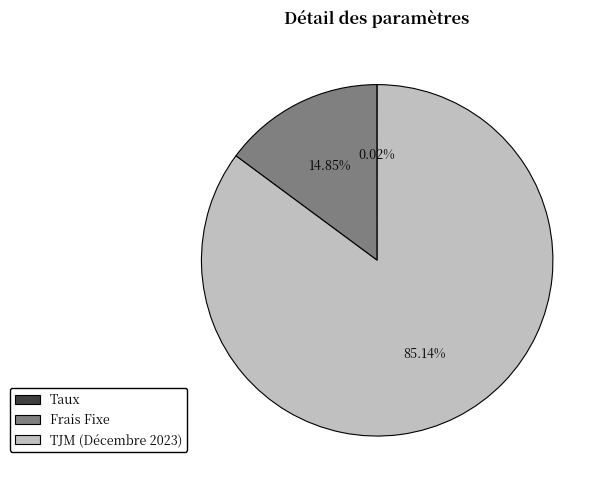

What is the ratio of the value at TJM (Décembre 2023) to the value at Frais Fixe?

5.7